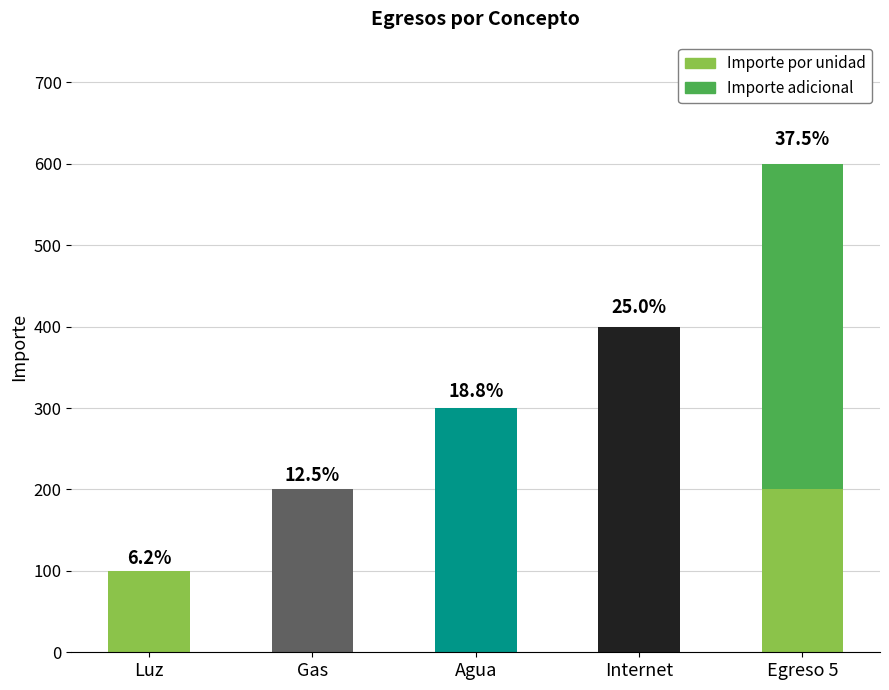

Between Gas and Egreso 5, which is larger?

Gas